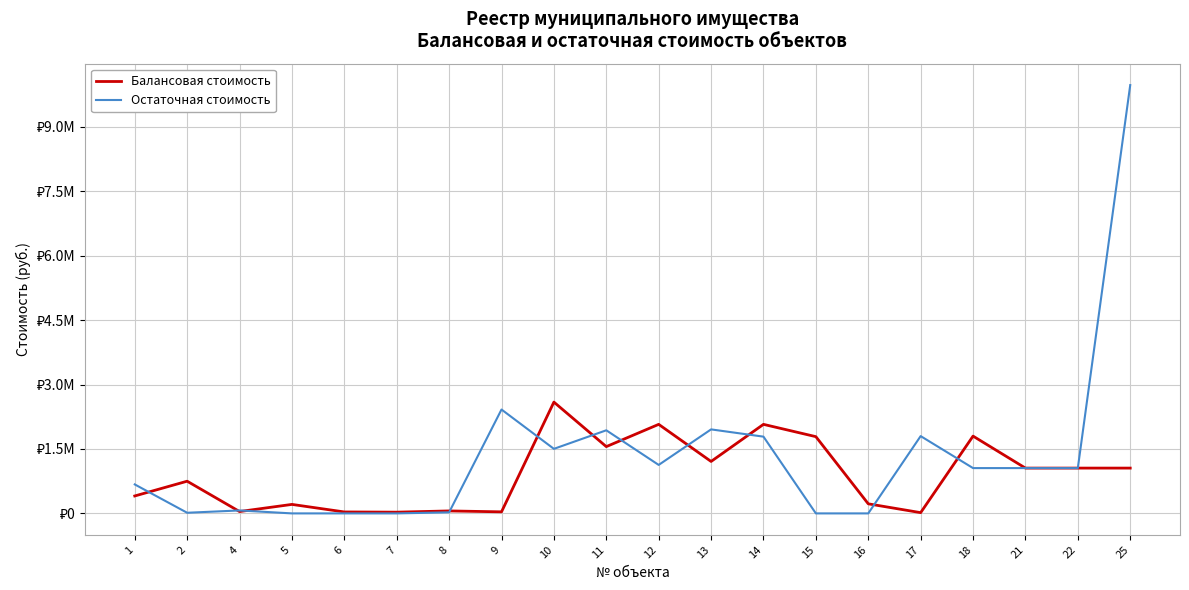

Which series has the largest range (max minus min)?

Остаточная стоимость